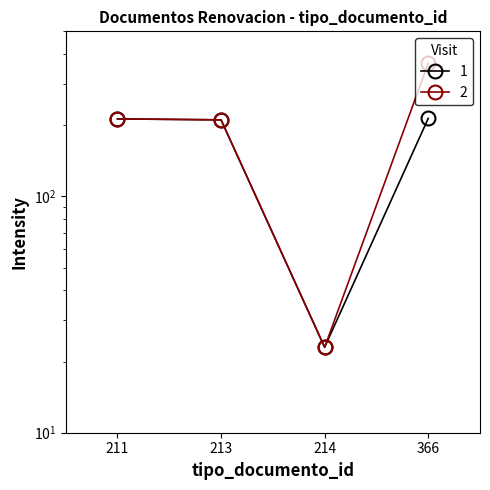

Is the value of Visit 1 at 2020-03-09 greater than the value of Visit 2 at 2020-02-17?

No